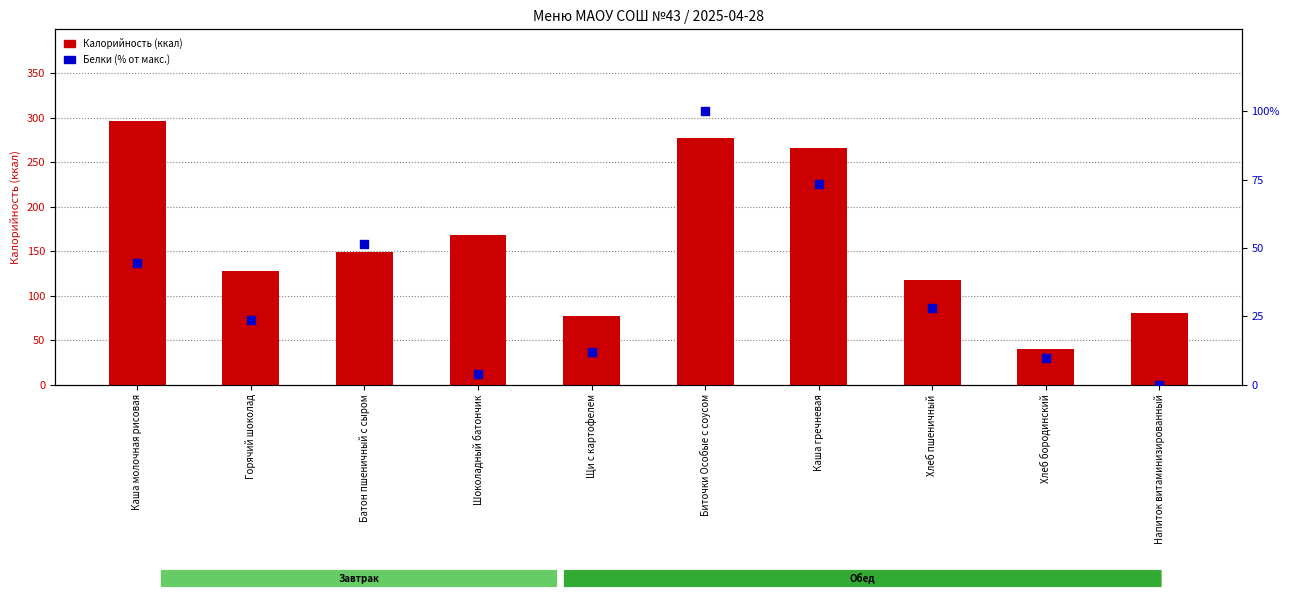

Which series has the widest spread of Y values?

Калорийность (ккал)